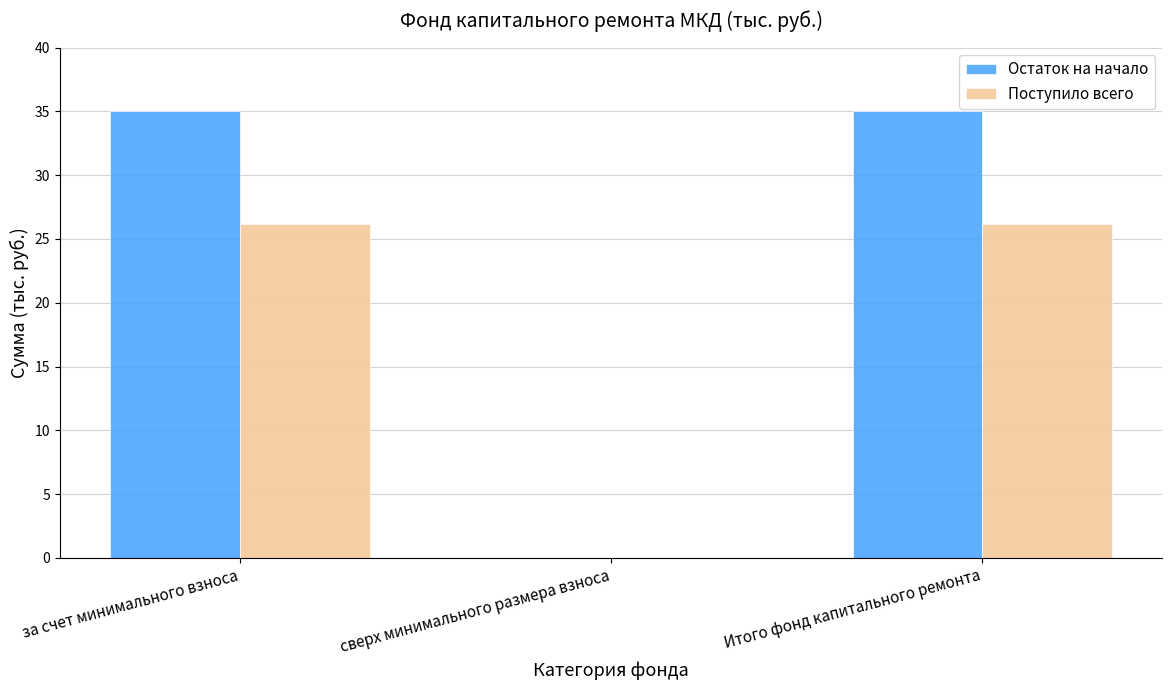

What are all the series names shown in the legend?

Остаток на начало, Поступило всего